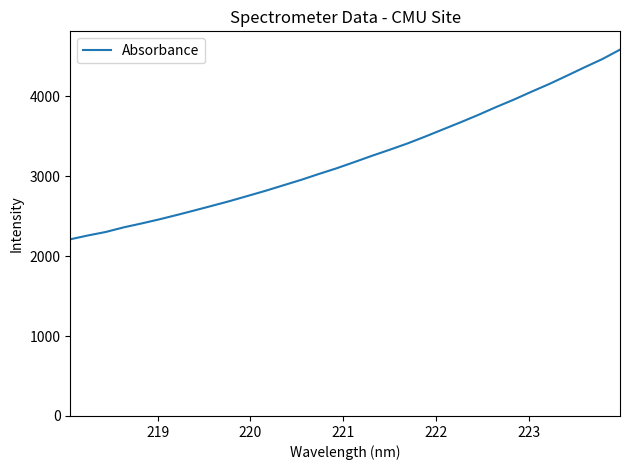

What is the difference between the maximum and minimum values?

2373.0